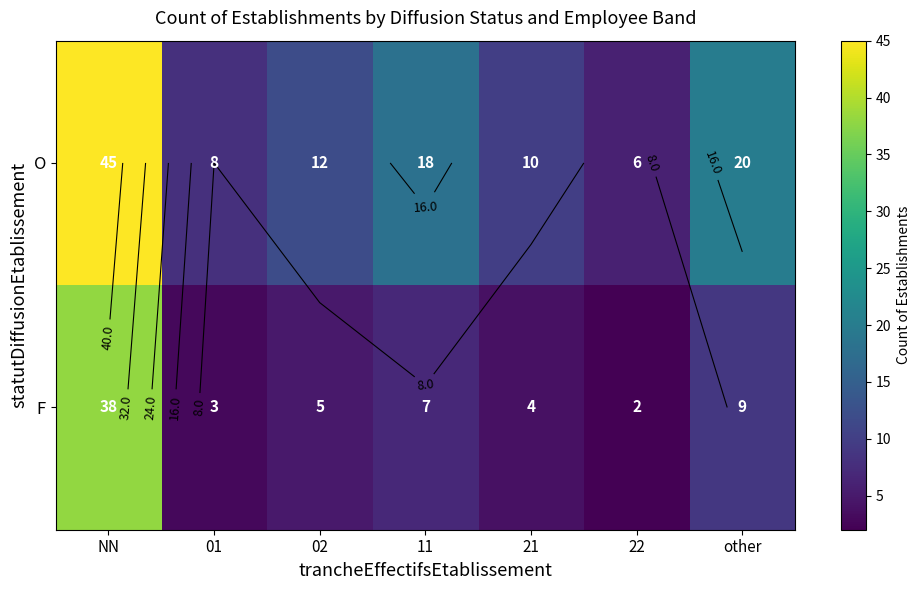

How many series are shown in this chart?

2